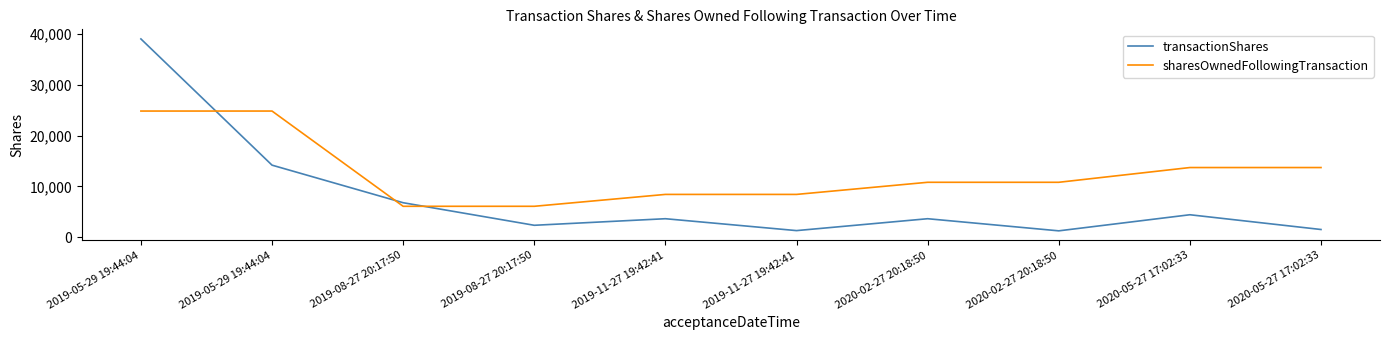

Reading right to left, what are all the values shown in this chart?

transactionShares: 2020-05-27 17:02:33=1528	2020-05-27 17:02:33=4429	2020-02-27 20:18:50=1264	2020-02-27 20:18:50=3648	2019-11-27 19:42:41=1311	2019-11-27 19:42:41=3648	2019-08-27 20:17:50=2357	2019-08-27 20:17:50=6794	2019-05-29 19:44:04=14184	2019-05-29 19:44:04=39010
sharesOwnedFollowingTransaction: 2020-05-27 17:02:33=13714	2020-05-27 17:02:33=13714	2020-02-27 20:18:50=10813	2020-02-27 20:18:50=10813	2019-11-27 19:42:41=8429	2019-11-27 19:42:41=8429	2019-08-27 20:17:50=6092	2019-08-27 20:17:50=6092	2019-05-29 19:44:04=24826	2019-05-29 19:44:04=24826